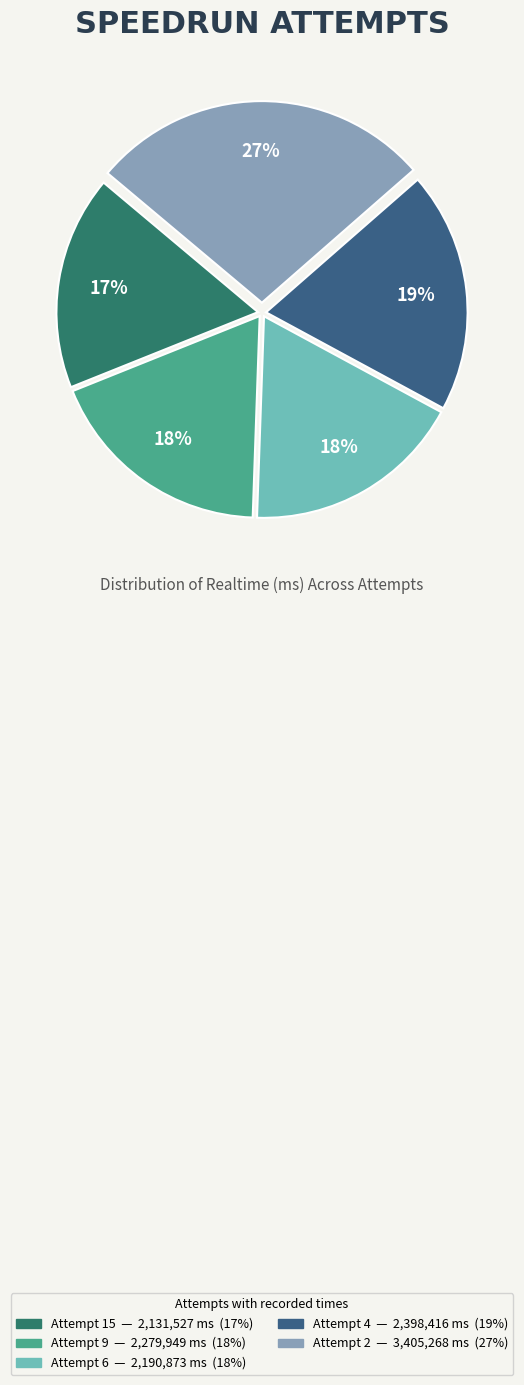

What percentage is the Attempt 6 slice, to the nearest percent?

18%